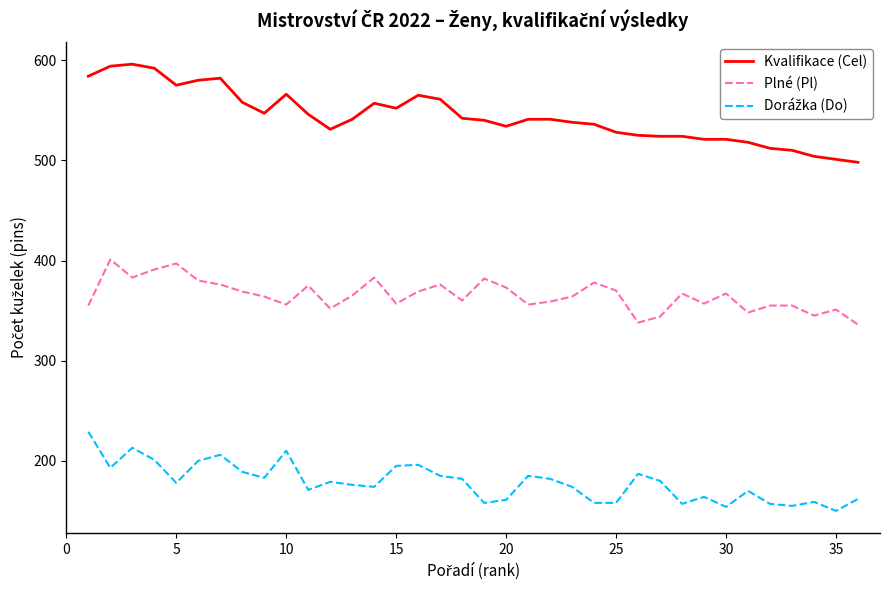

Which series has the largest total across all categories?

Kvalifikace (Cel)